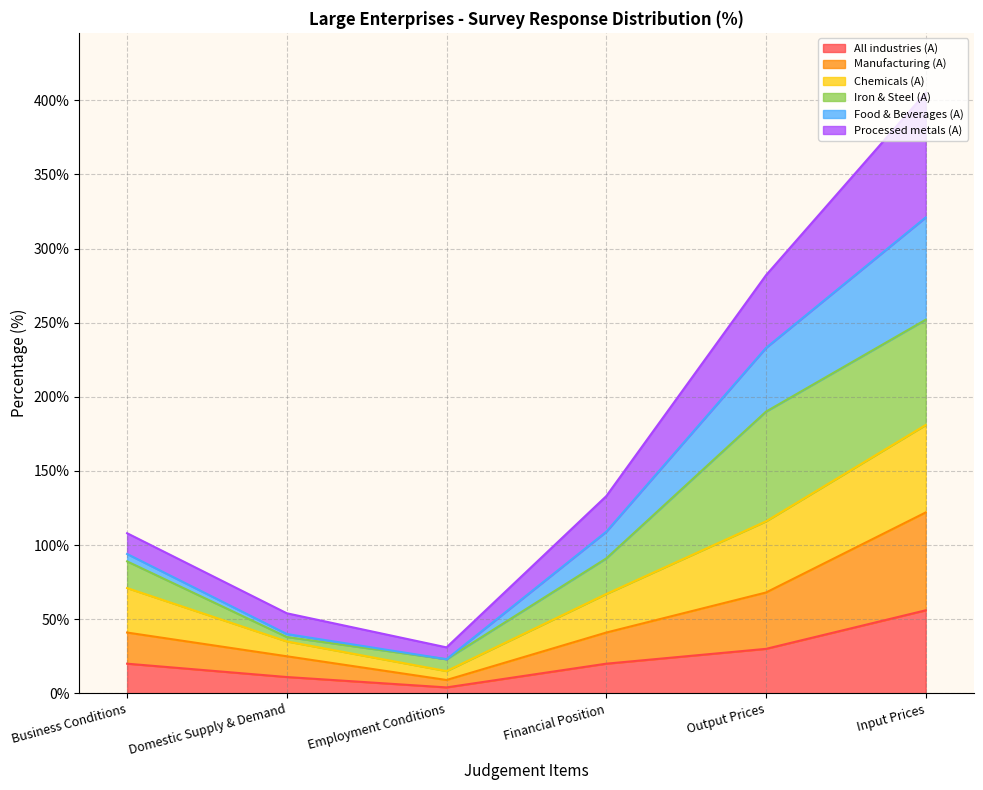

At which label does All industries (A) reach its peak?

Input Prices